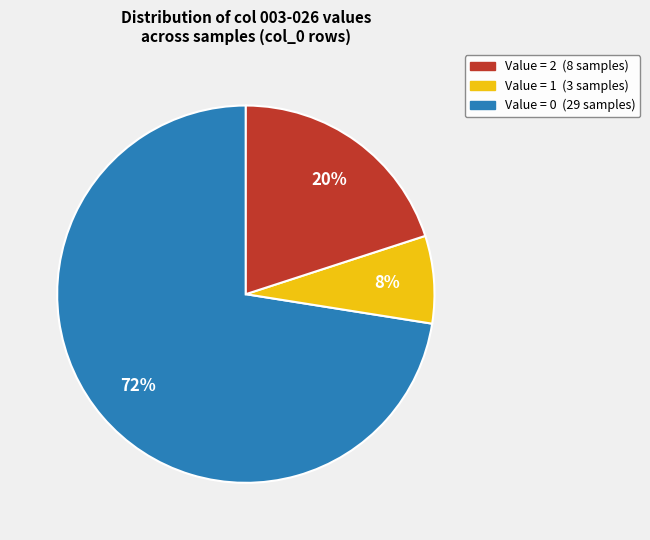

Is there a majority slice in this chart?

Yes